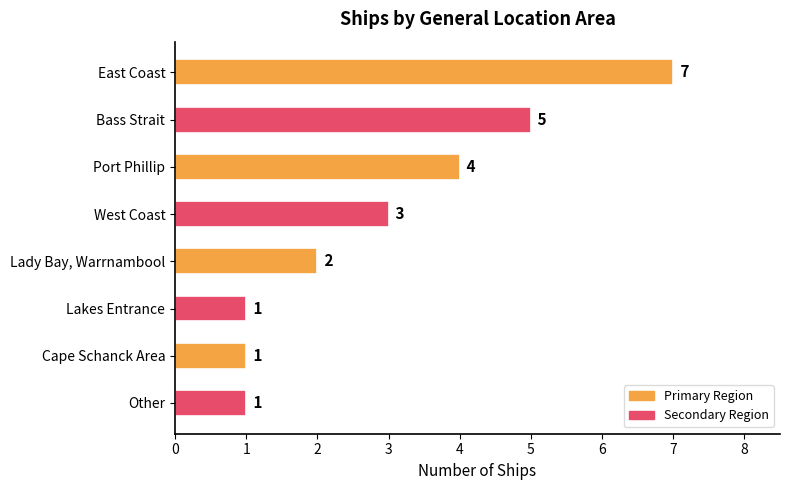

What is the value of the 7th bar from the top?

1